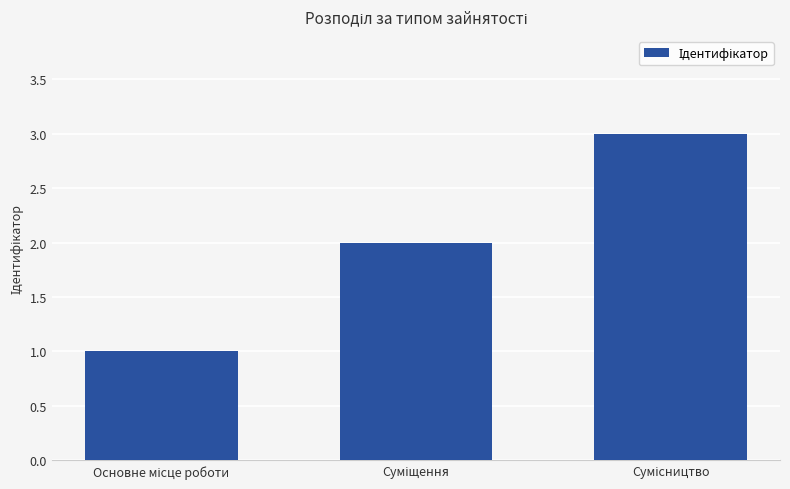

Reading left to right, extract all data points from this chart.

1	2	3